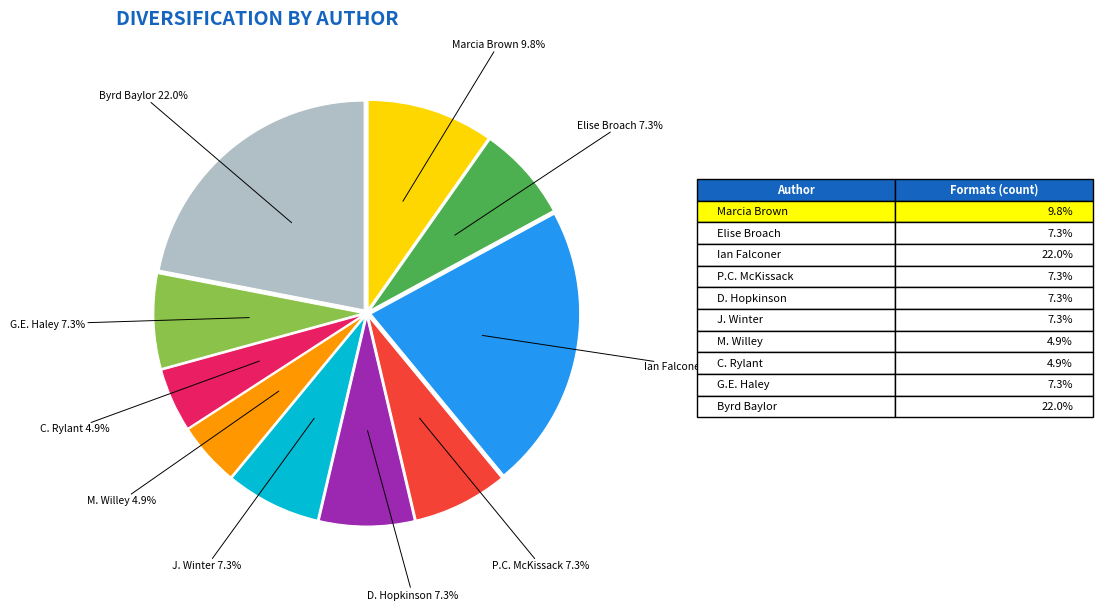

Is there any slice that represents more than half of the pie?

No